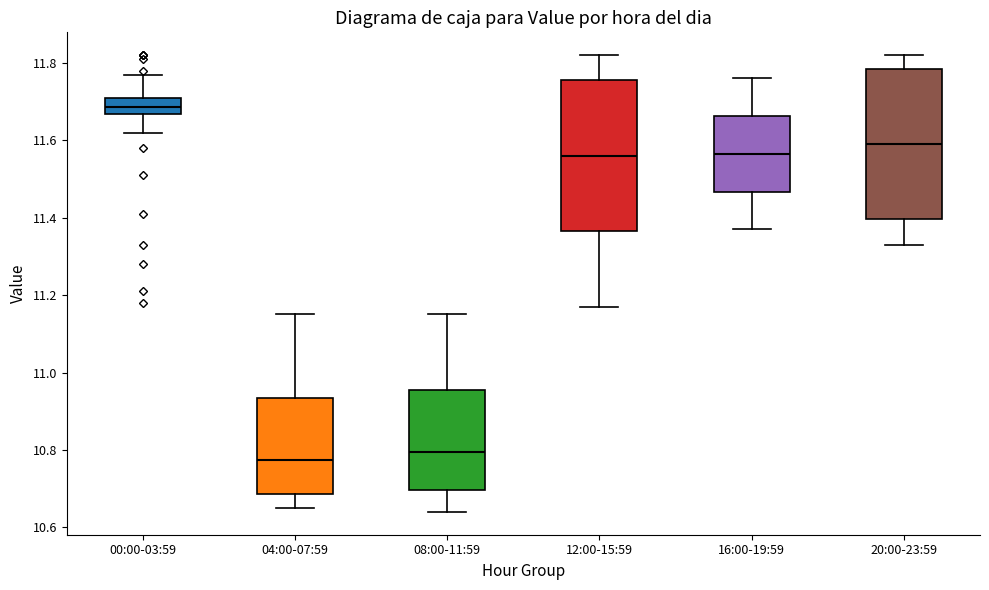

Reading left to right, transcribe this box plot: for each box, give where its median line is, the range the box spans, and where its two whiskers end, as read against the y-axis. The values are not printed on the chart, so give them approximately, as read against the axis.

00:00-03:59: median 11.68, box 11.66 to 11.72, whiskers 11.62 to 11.78
04:00-07:59: median 10.78, box 10.68 to 10.94, whiskers 10.66 to 11.16
08:00-11:59: median 10.80, box 10.70 to 10.96, whiskers 10.64 to 11.16
12:00-15:59: median 11.56, box 11.36 to 11.76, whiskers 11.18 to 11.82
16:00-19:59: median 11.56, box 11.46 to 11.66, whiskers 11.38 to 11.76
20:00-23:59: median 11.60, box 11.40 to 11.78, whiskers 11.34 to 11.82